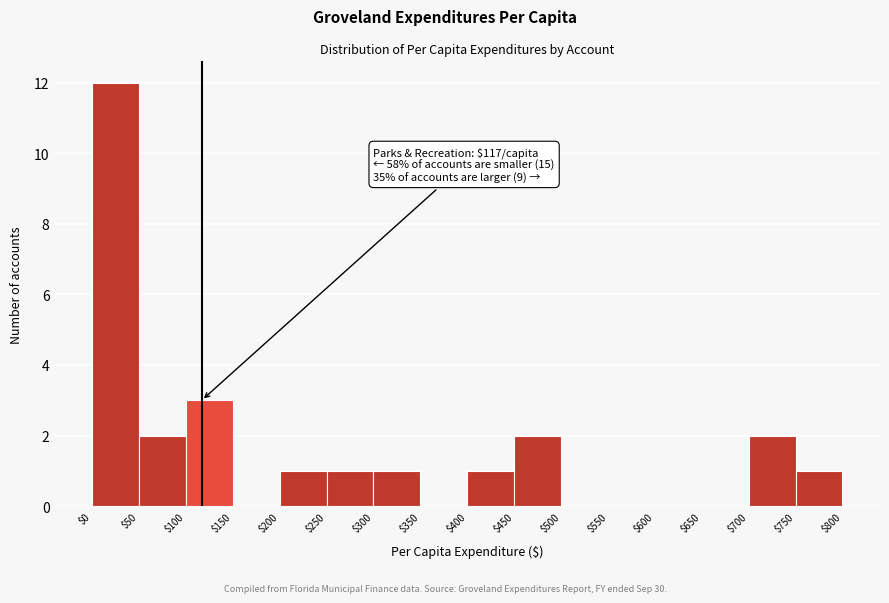

Over which range of the x-axis is the bar tallest?

$0 to $50